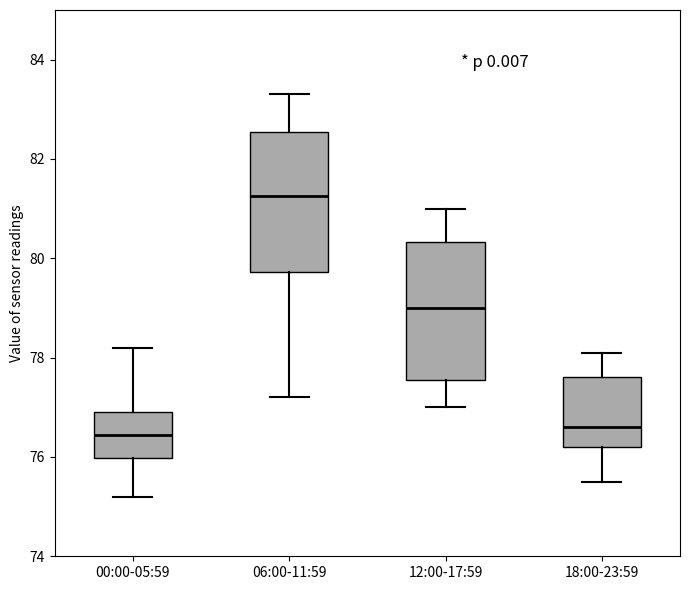

Reading left to right, transcribe this box plot: for each box, give where its median line is, the range the box spans, and where its two whiskers end, as read against the y-axis. The values are not printed on the chart, so give them approximately, as read against the axis.

00:00-05:59: median 76.4, box 76.0 to 77.0, whiskers 75.2 to 78.2
06:00-11:59: median 81.2, box 79.8 to 82.6, whiskers 77.2 to 83.4
12:00-17:59: median 79.0, box 77.6 to 80.4, whiskers 77.0 to 81.0
18:00-23:59: median 76.6, box 76.2 to 77.6, whiskers 75.6 to 78.2